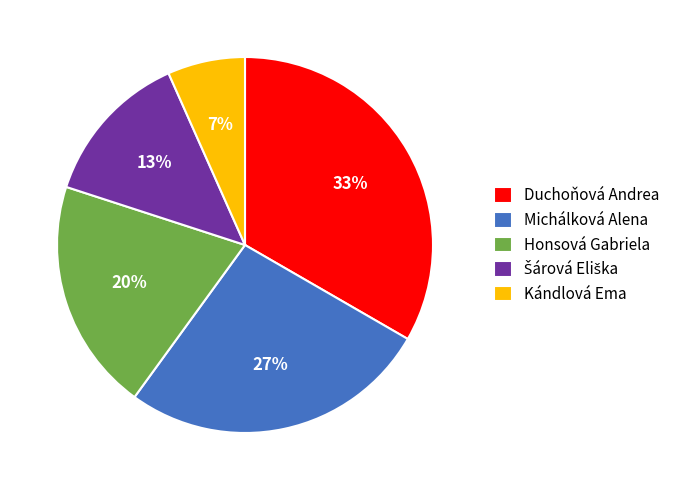

To the nearest percent, what is the difference between the Kándlová Ema and Michálková Alena slice percentages?

20%